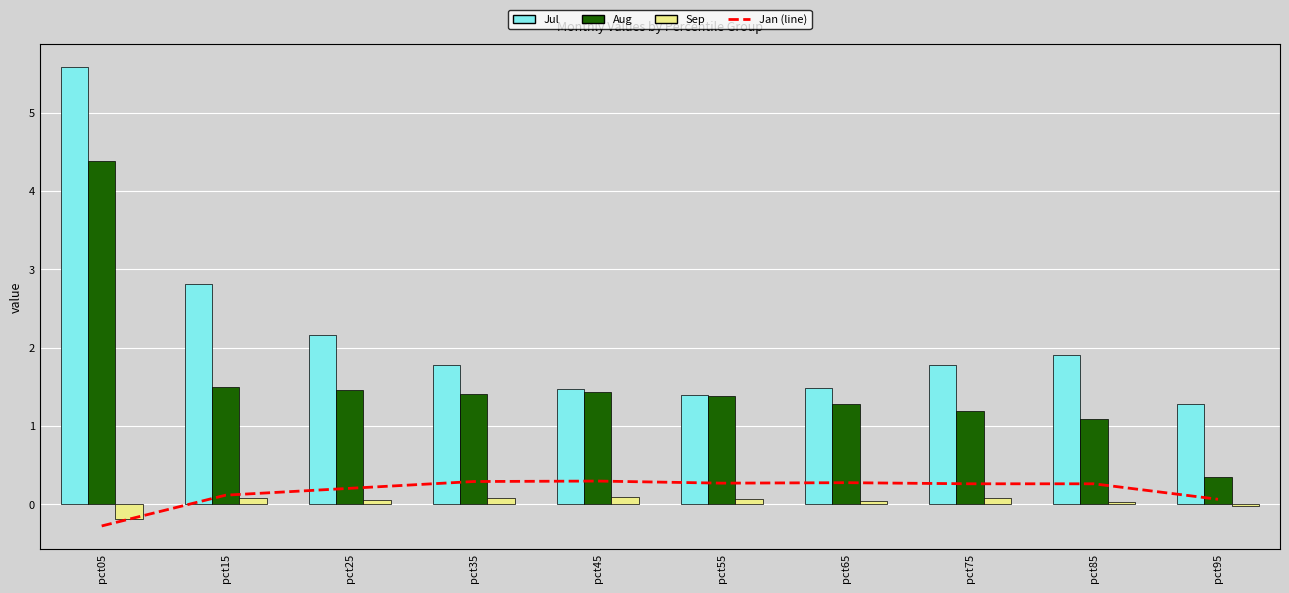

Which series changed the most between pct55 and pct85?

Jul